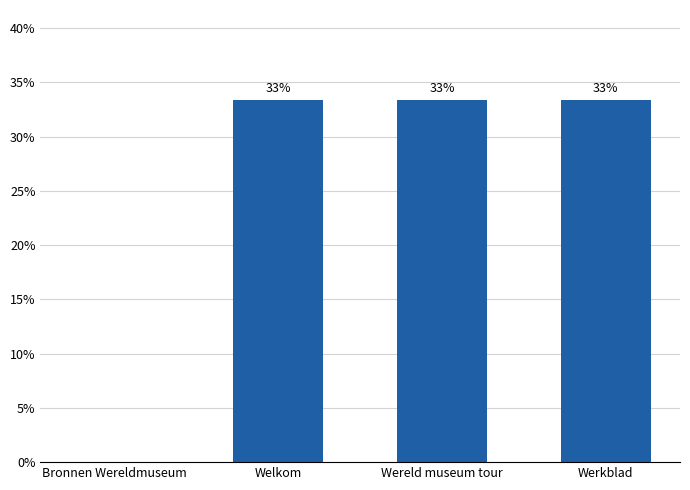

What is the label of the 1st bar from the left?

Bronnen Wereldmuseum